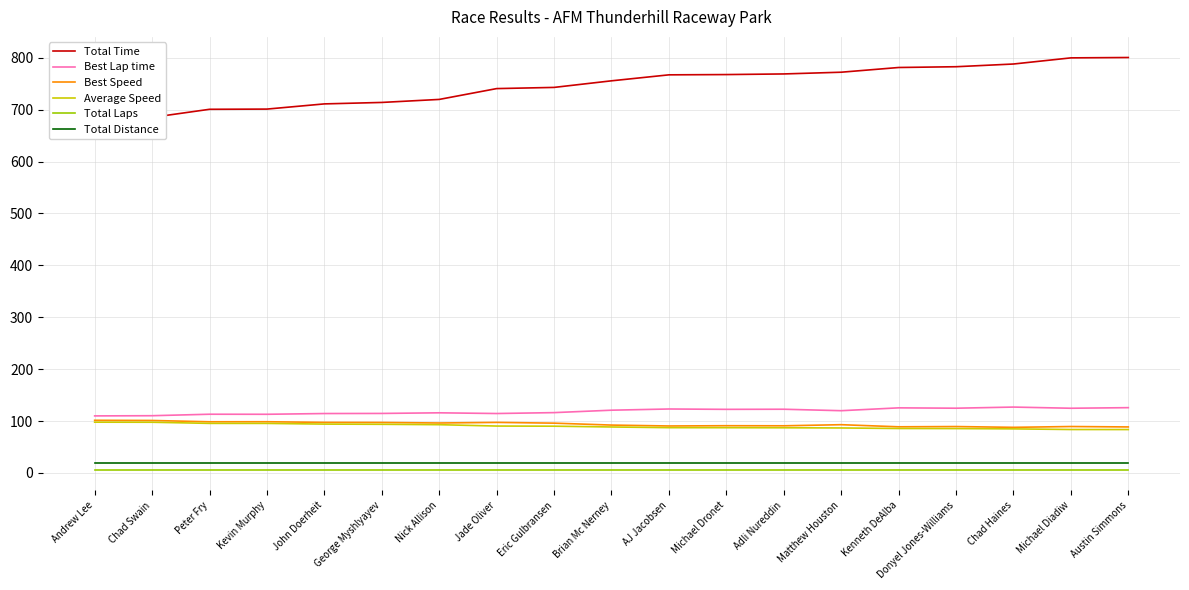

True or false: Total Laps and Total Distance intersect in this chart.

False